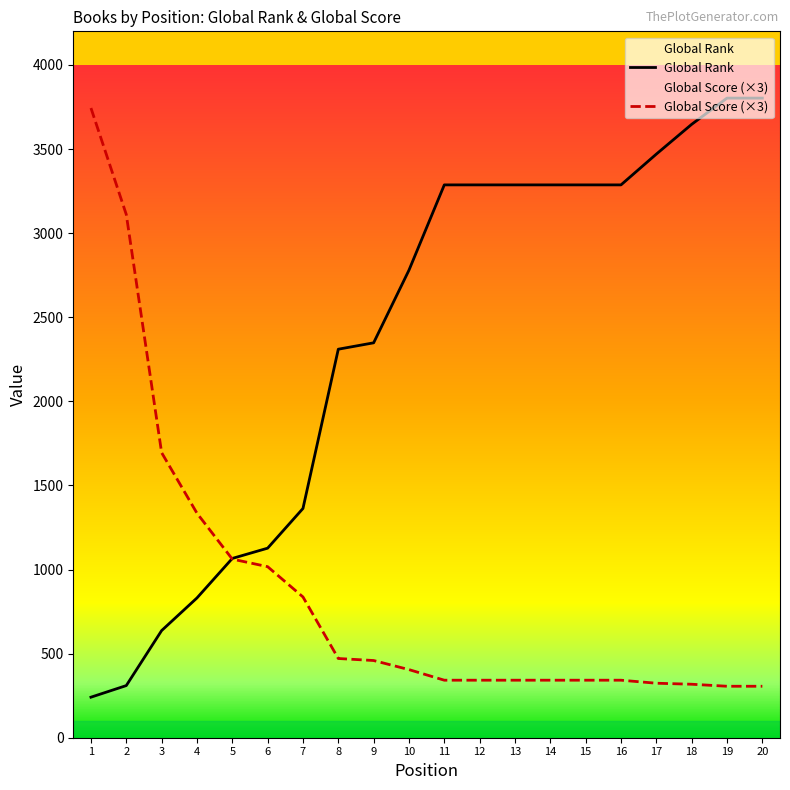

Which series changed the most between 12 and 13?

Global Rank